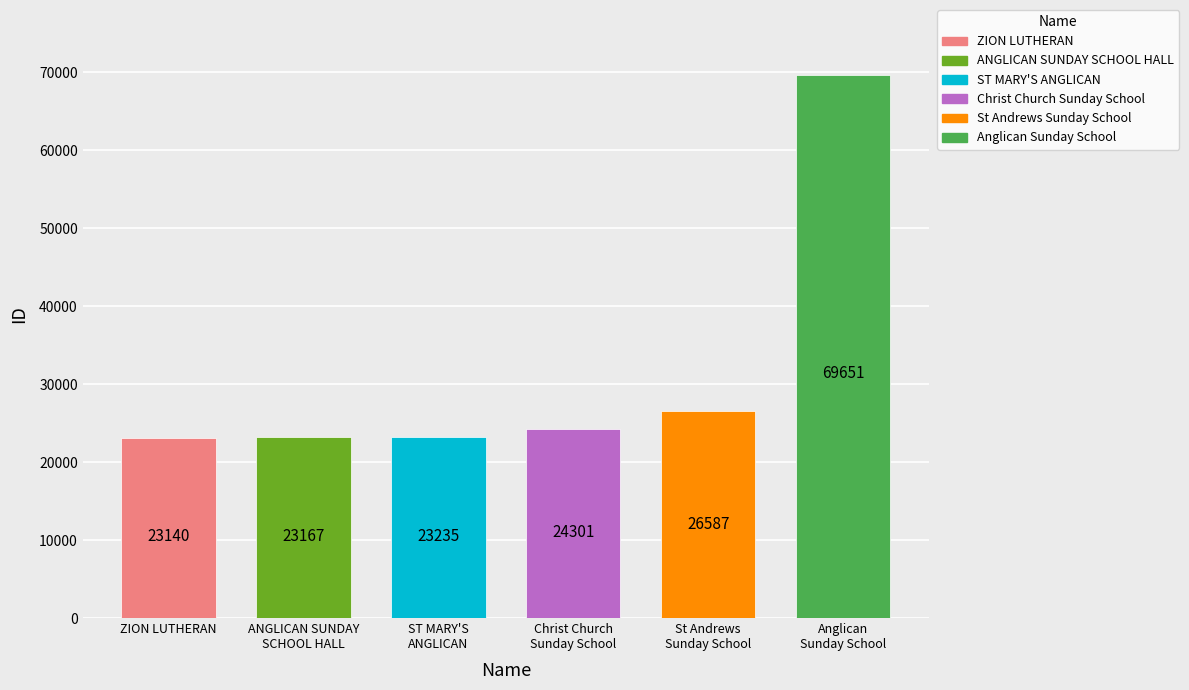

Reading right to left, what are all the values shown in this chart?

69651	26587	24301	23235	23167	23140